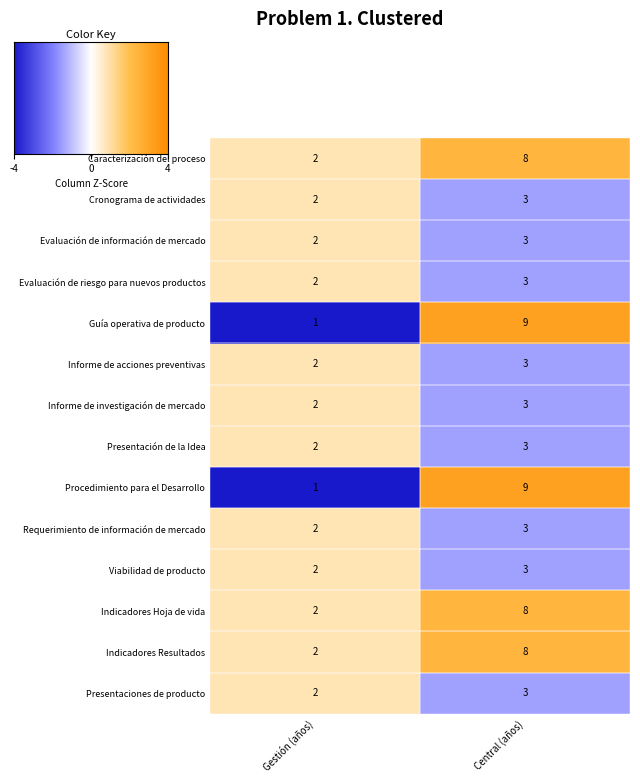

The Presentaciones de producto series shows 1 at Gestión (años). True or false?

False